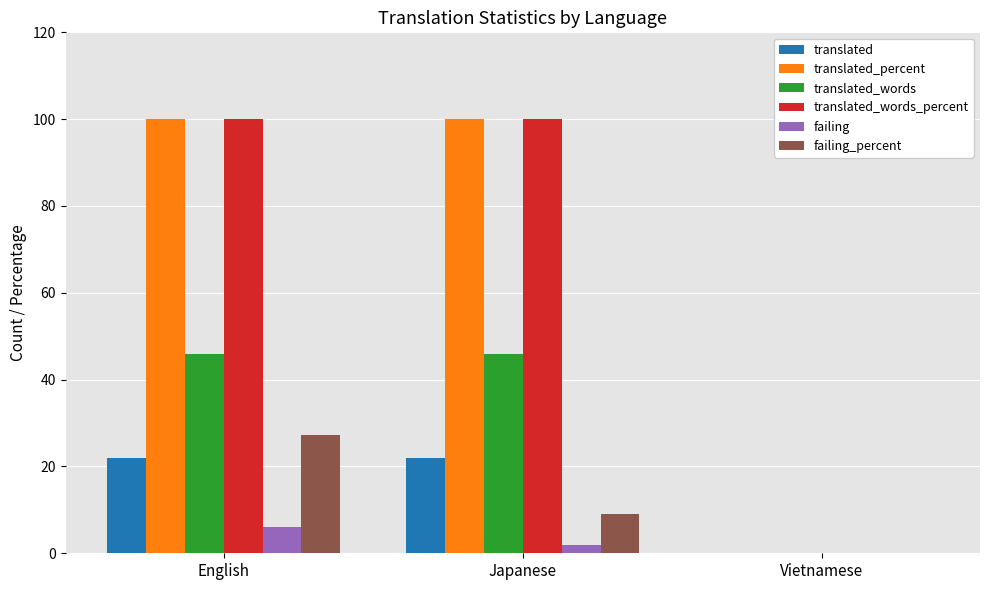

What is the greatest value displayed?

100.0